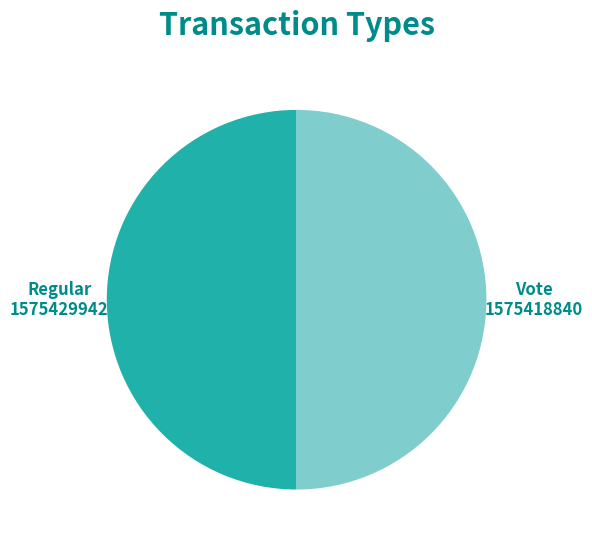

Is the sum of Vote and Regular greater than half?

Yes